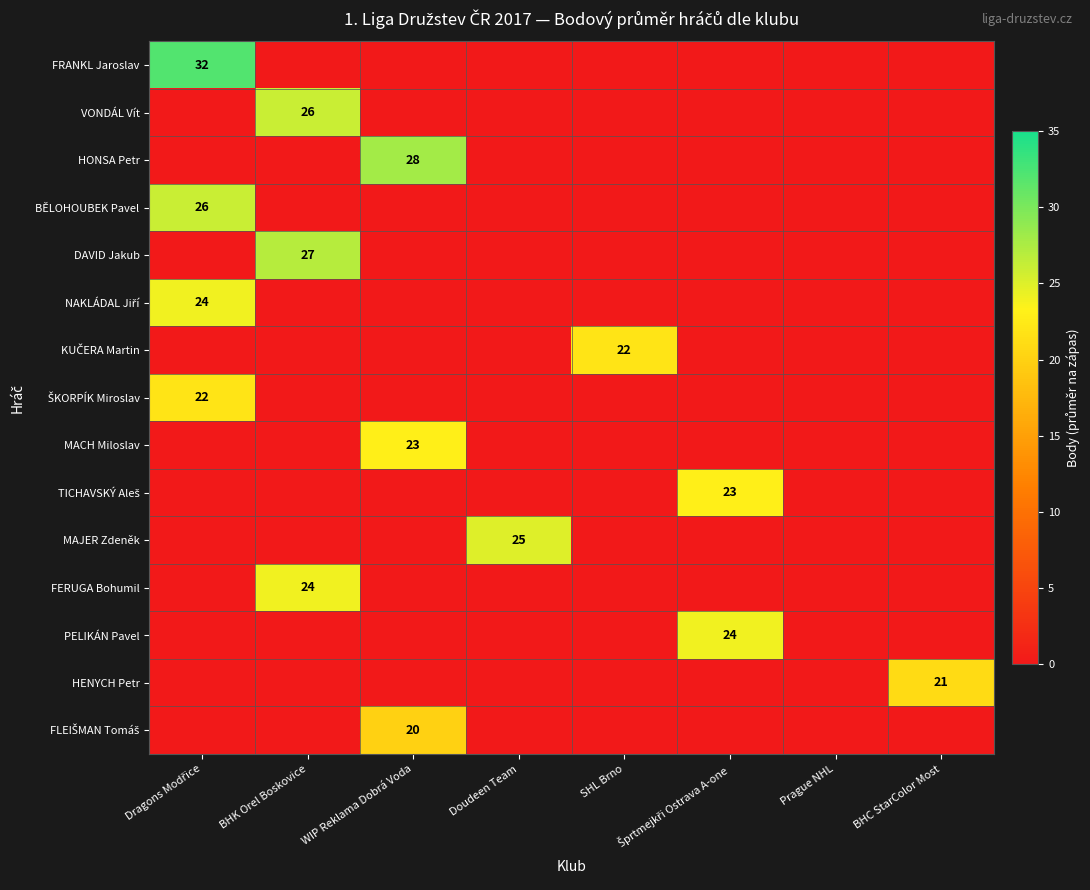

Which series has the widest spread of values?

FRANKL Jaroslav